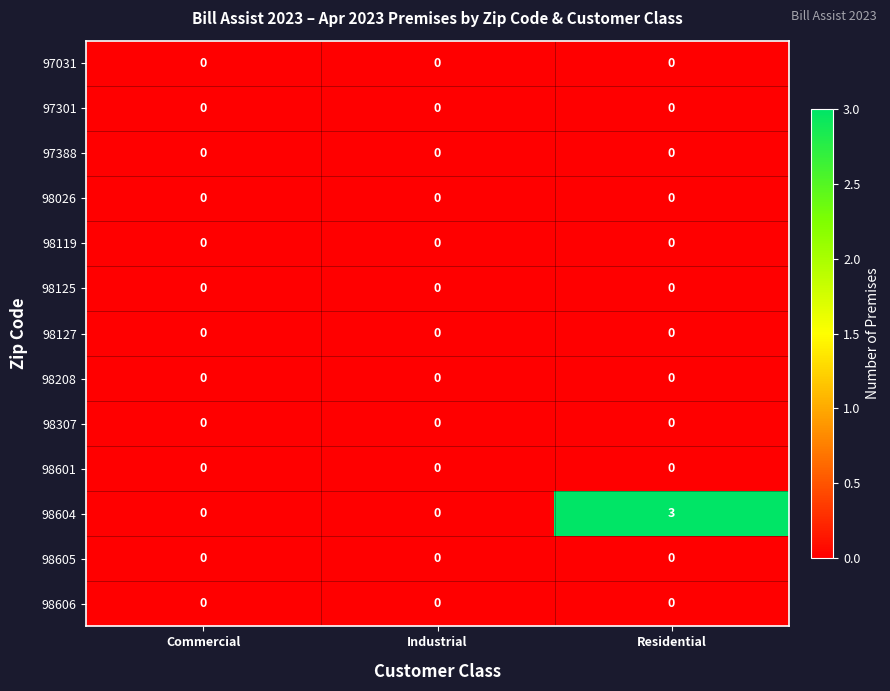

Which series has the largest total across all categories?

98604